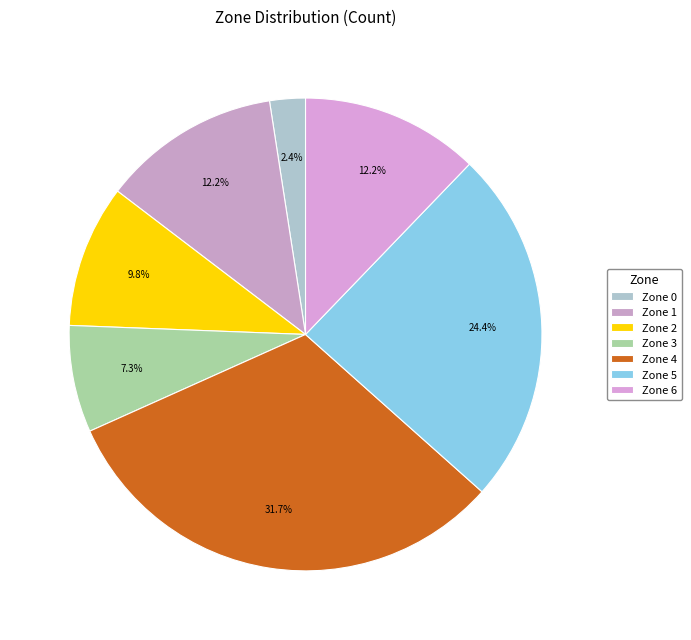

Does Zone 3 represent more than half of the total?

No